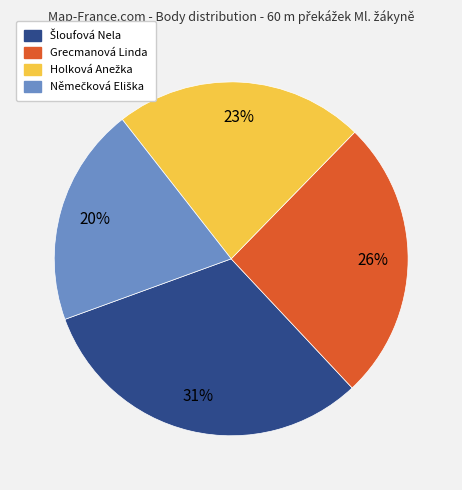

The Grecmanová Linda slice represents 15% of the pie. True or false?

False